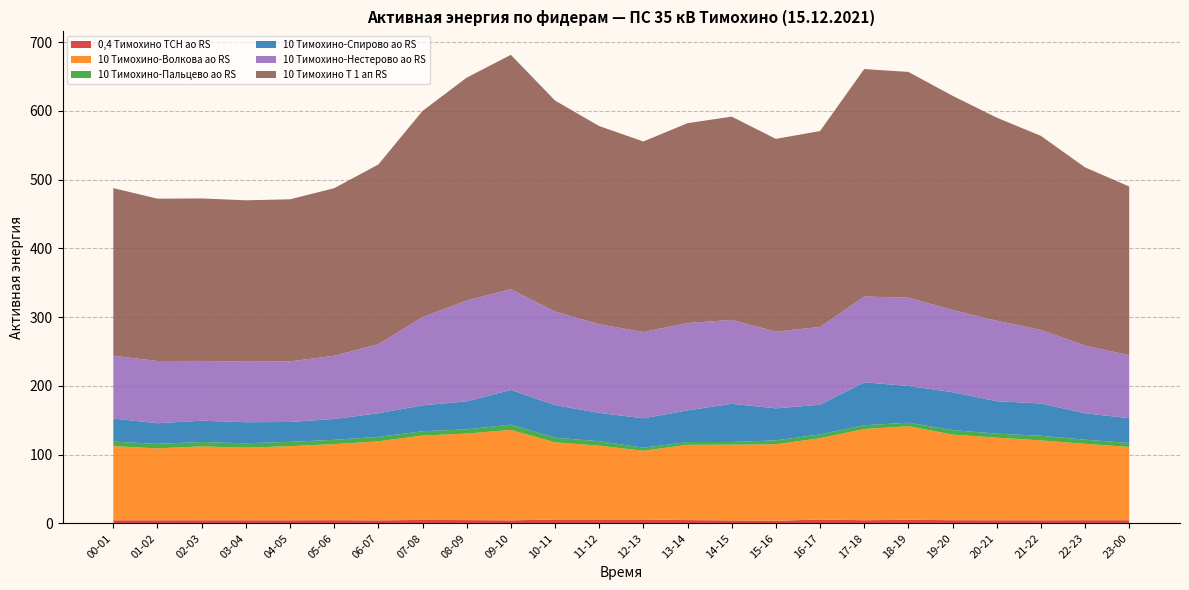

What is the lowest value of the 10 Тимохино-Волкова ао RS series?

55.6